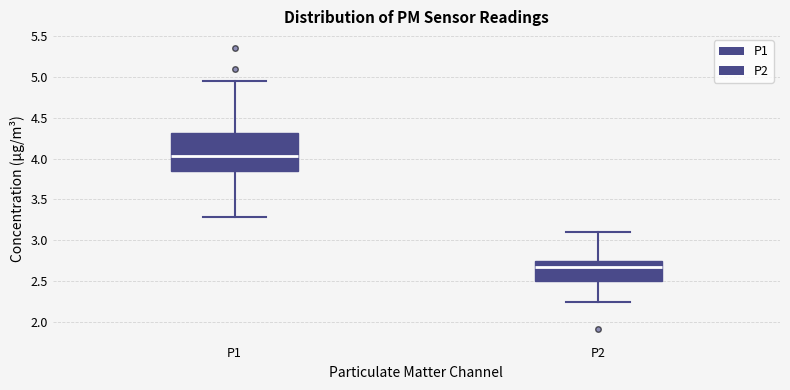

Reading left to right, transcribe this box plot: for each box, give where its median line is, the range the box spans, and where its two whiskers end, as read against the y-axis. The values are not printed on the chart, so give them approximately, as read against the axis.

P1: median 4.05, box 3.85 to 4.30, whiskers 3.30 to 4.95
P2: median 2.65, box 2.50 to 2.75, whiskers 2.25 to 3.10